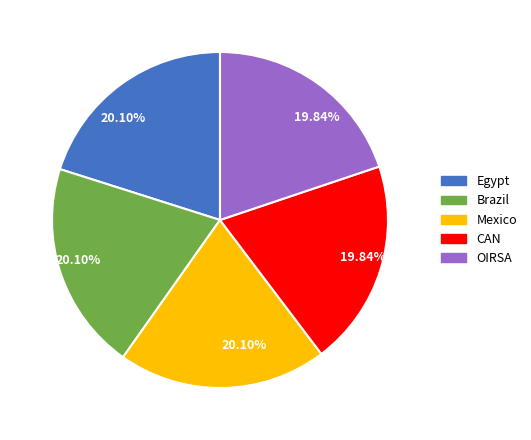

How many segments does this pie chart have?

5